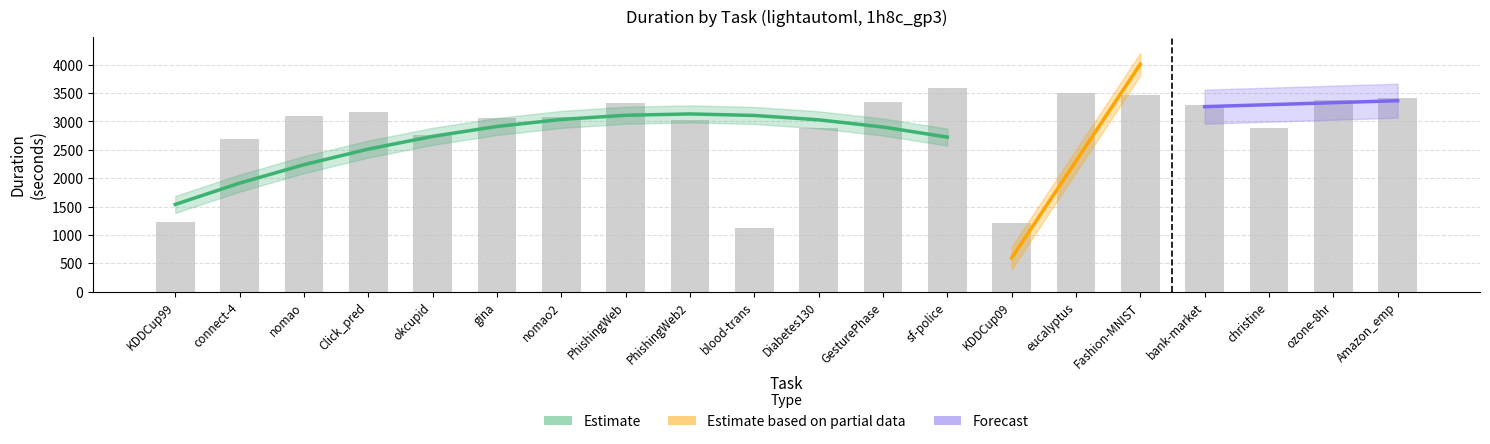

What is the value of the training_duration bar at the 12th from the left?

3326.8